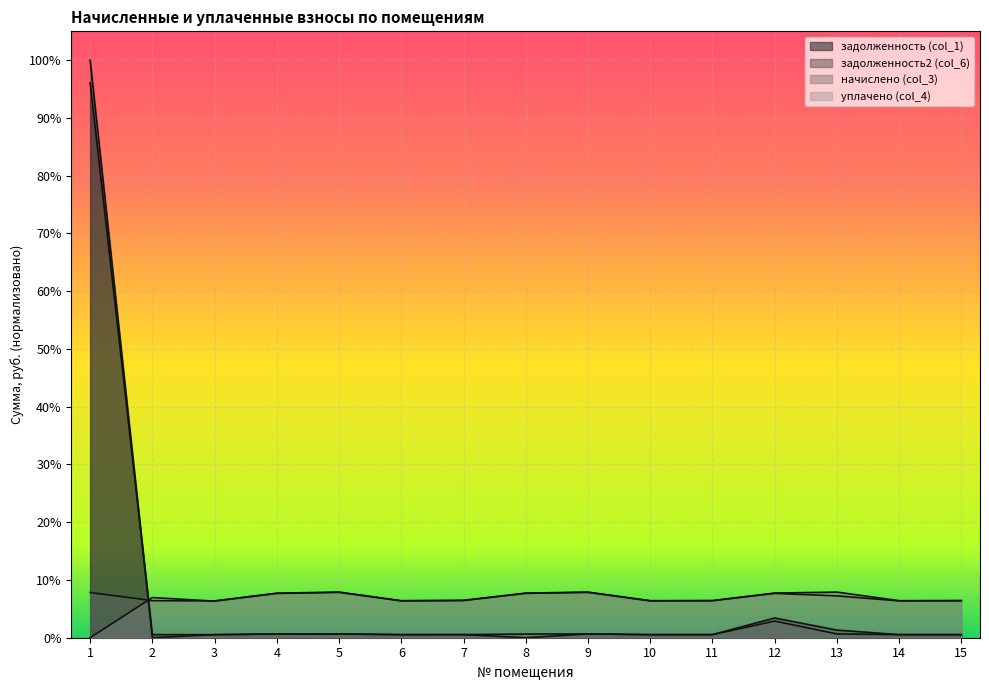

What are all the series names shown in the legend?

задолженность (col_1), задолженность2 (col_6), начислено (col_3), уплачено (col_4)